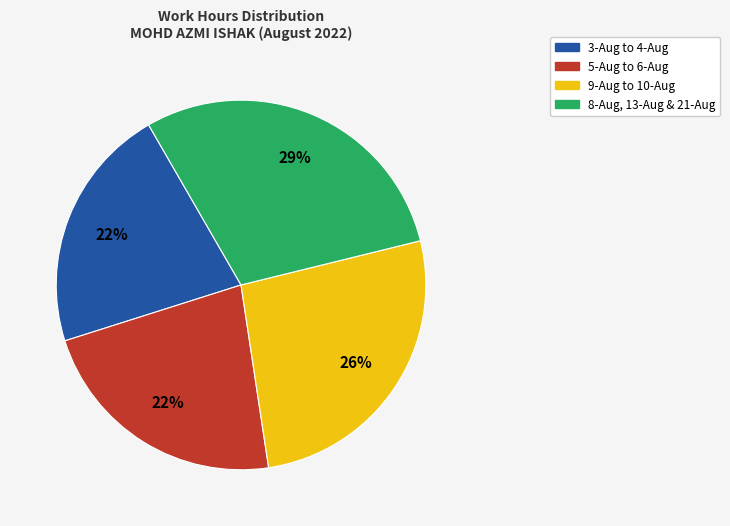

To the nearest percent, what is the average slice percentage?

25%